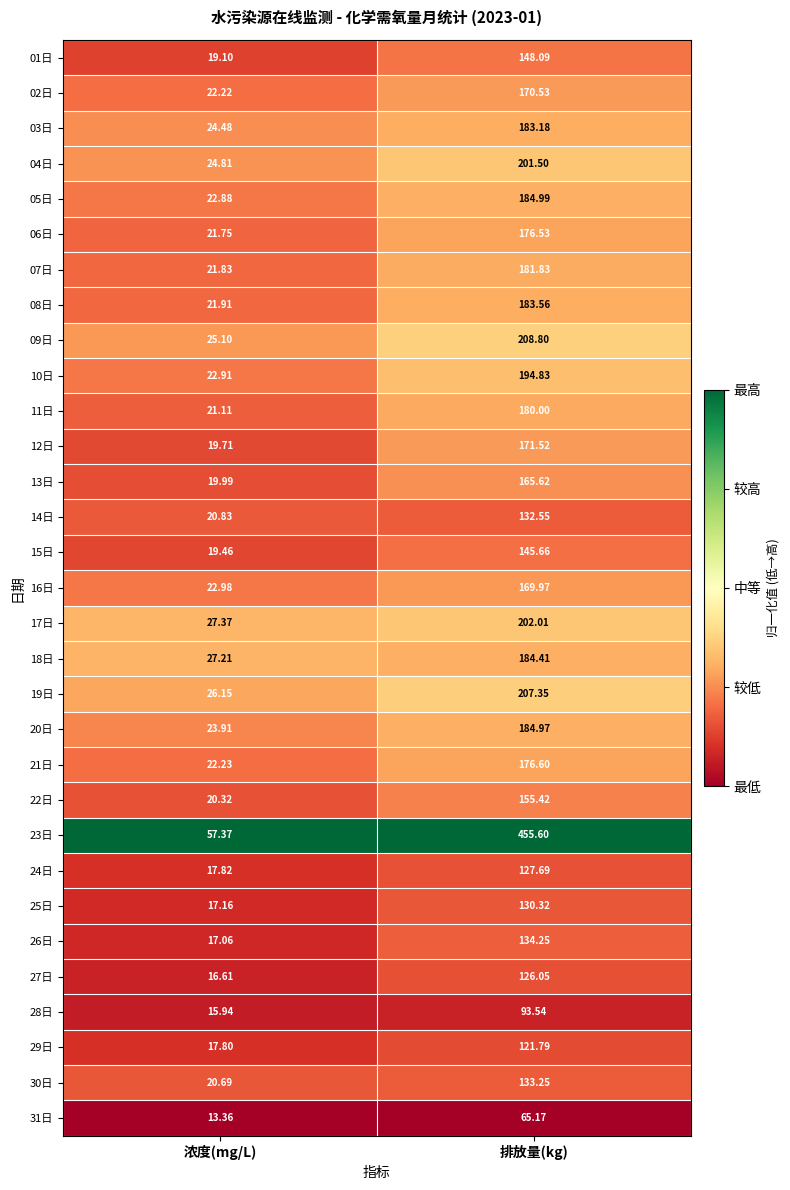

Which category has the highest value across all series?

排放量(kg)